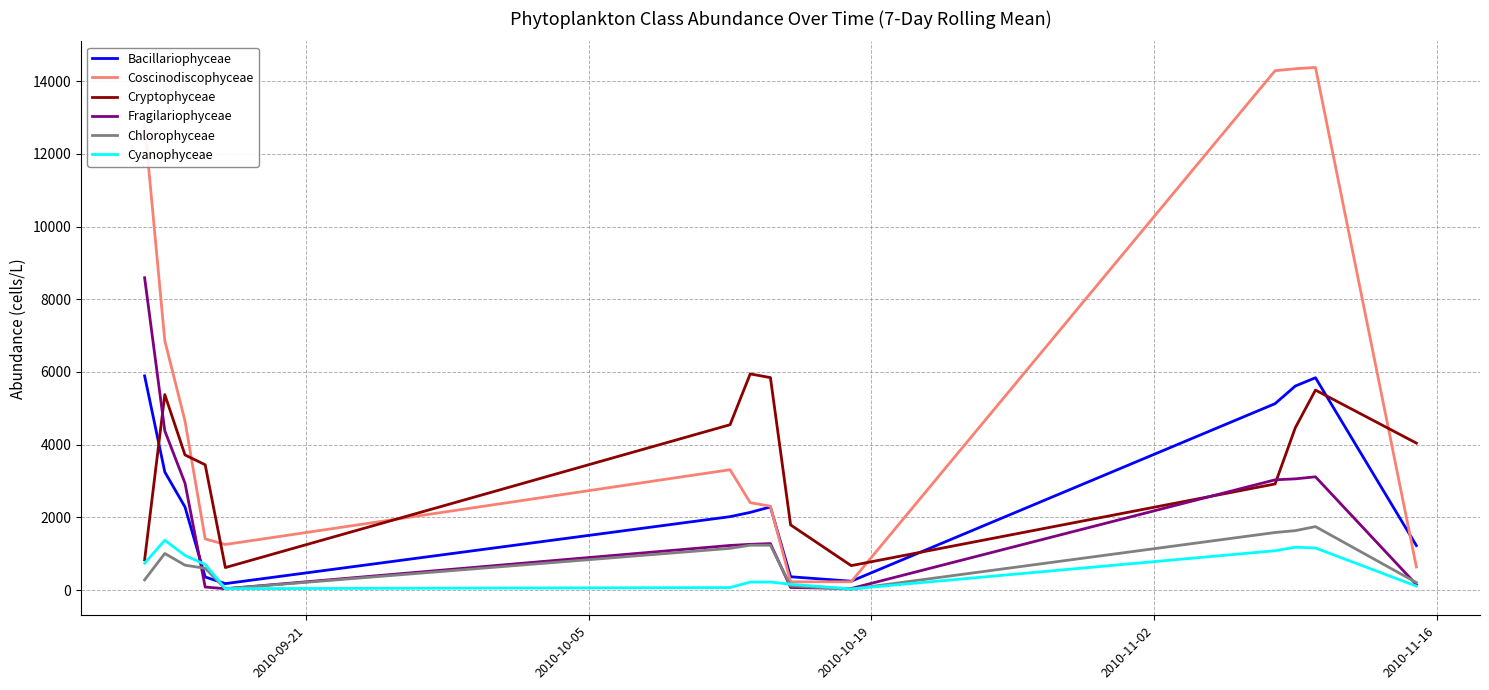

How many distinct data groups are displayed?

6